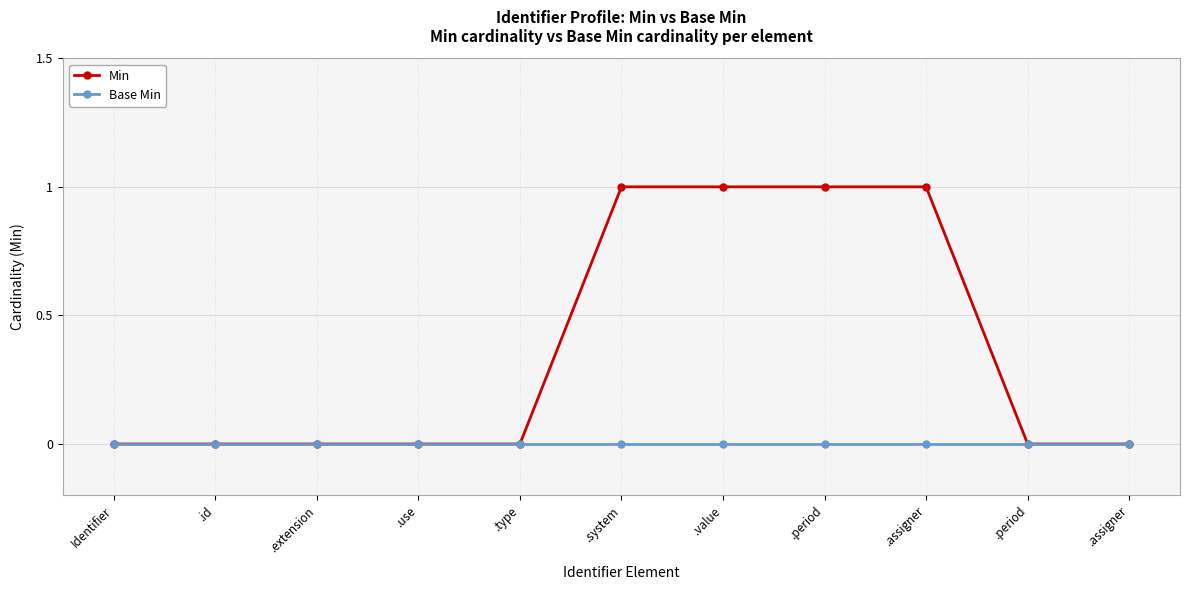

Does the chart have visible grid lines?

Yes